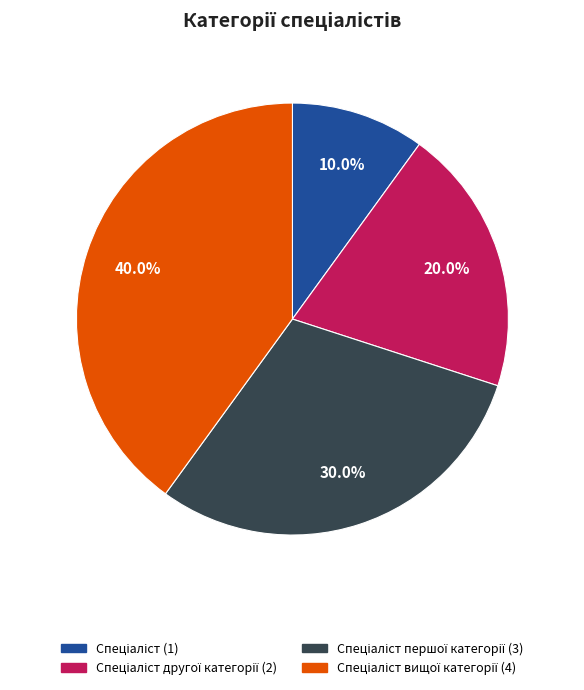

Does any single category account for the majority?

No